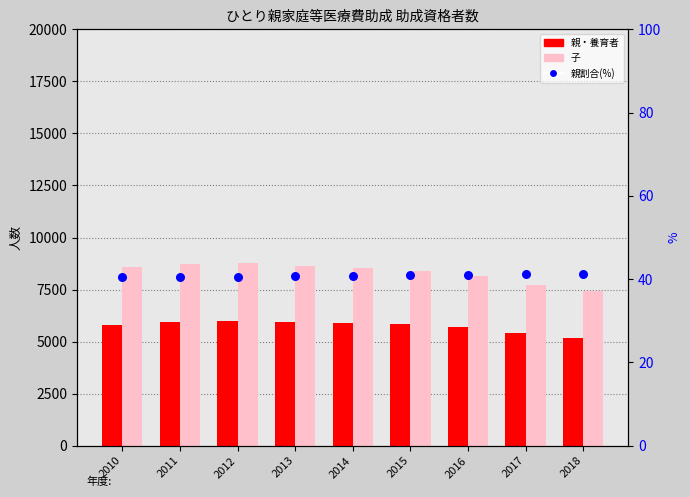

Is the value of 親・養育者 at 2014 greater than the value of 子 at 2010?

No